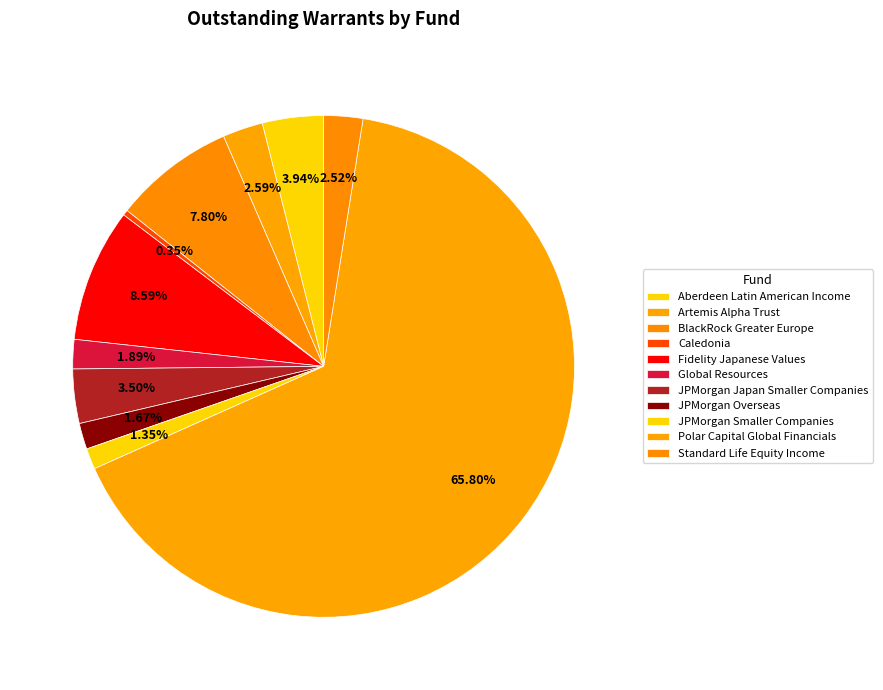

What is the change in value from BlackRock Greater Europe to Caledonia?

-19716074